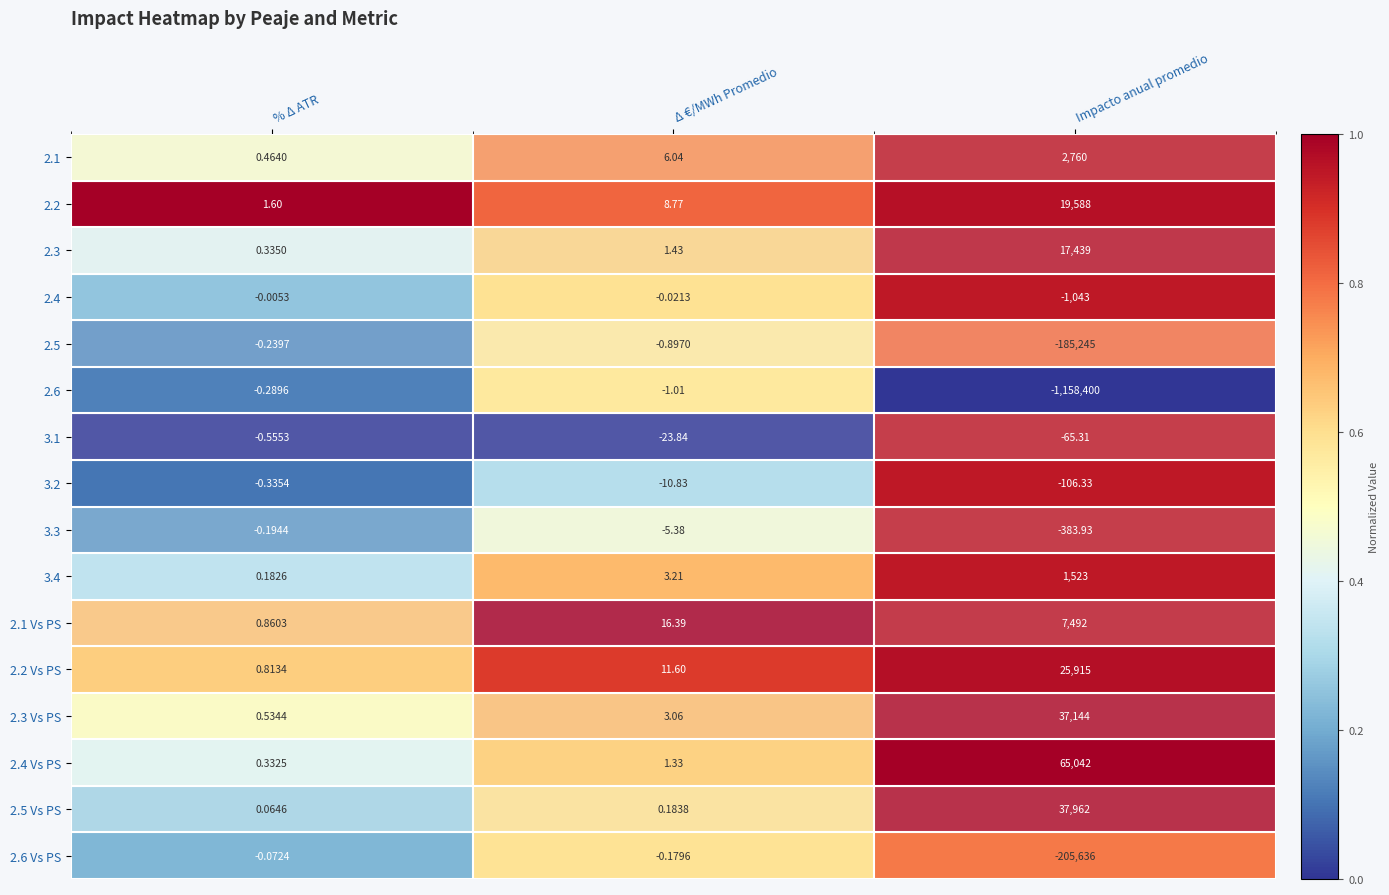

Which label corresponds to the largest value in the chart?

Impacto anual promedio